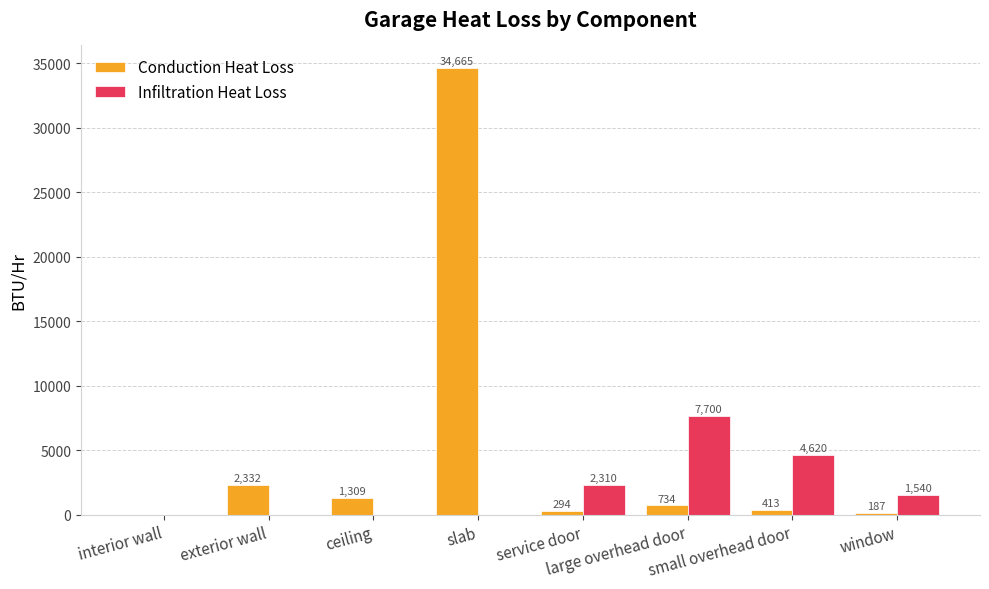

What is the maximum value for Conduction Heat Loss?

34665.0